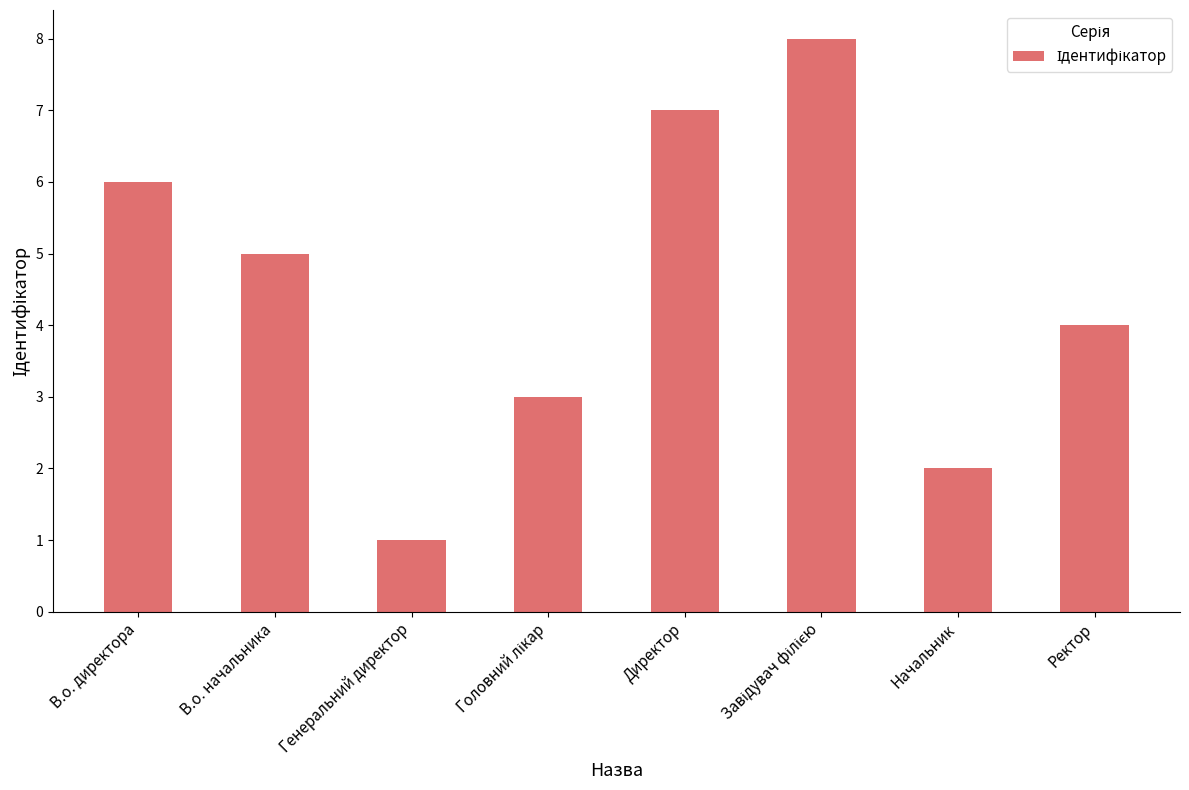

How many data points are less than 5?

4